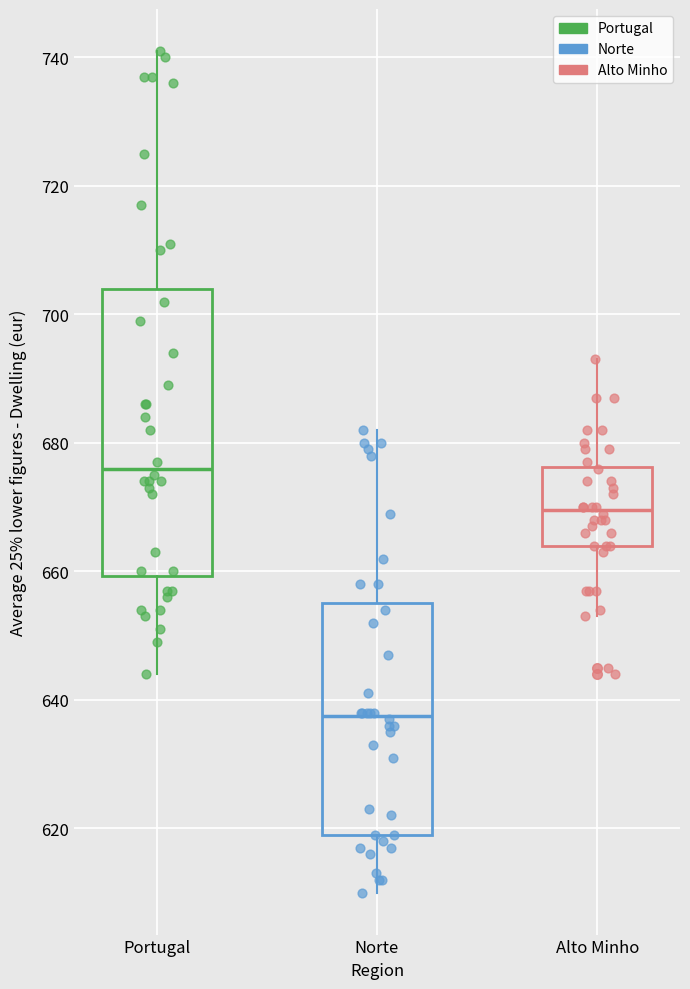

Where does the median line of the box for Alto Minho sit on the y-axis? The values are not printed on the chart, so give them approximately, as read against the axis.

670